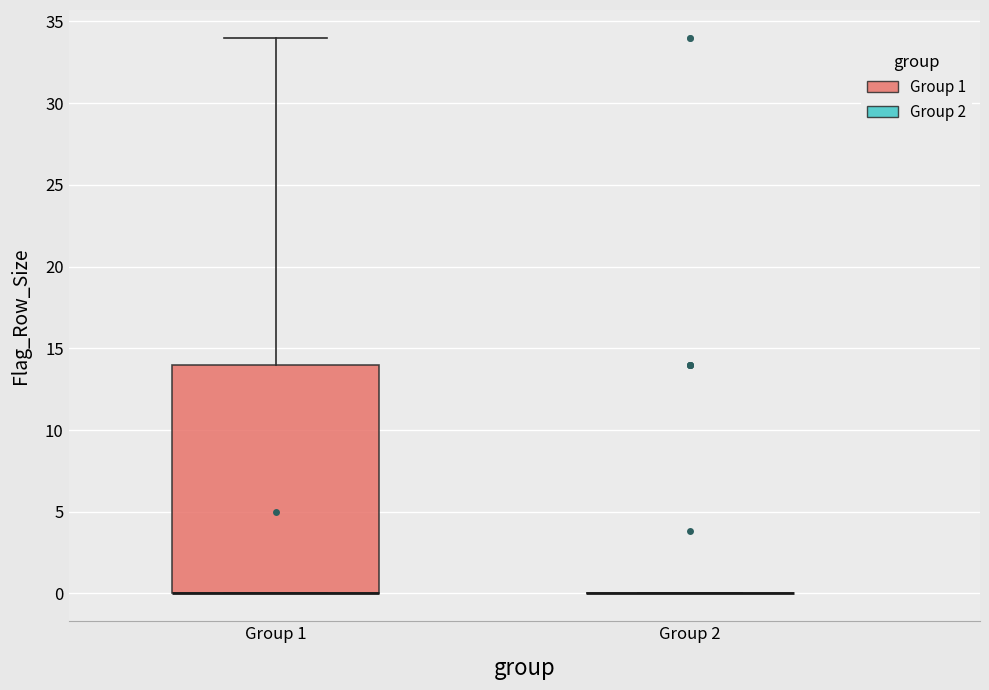

Reading left to right, transcribe this box plot: for each box, give where its median line is, the range the box spans, and where its two whiskers end, as read against the y-axis. The values are not printed on the chart, so give them approximately, as read against the axis.

Group 1: median 0 (drawn on the box's lower edge), box 0 to 14, whiskers 0 to 34
Group 2: box collapsed to a line at 0, whiskers 0 to 0